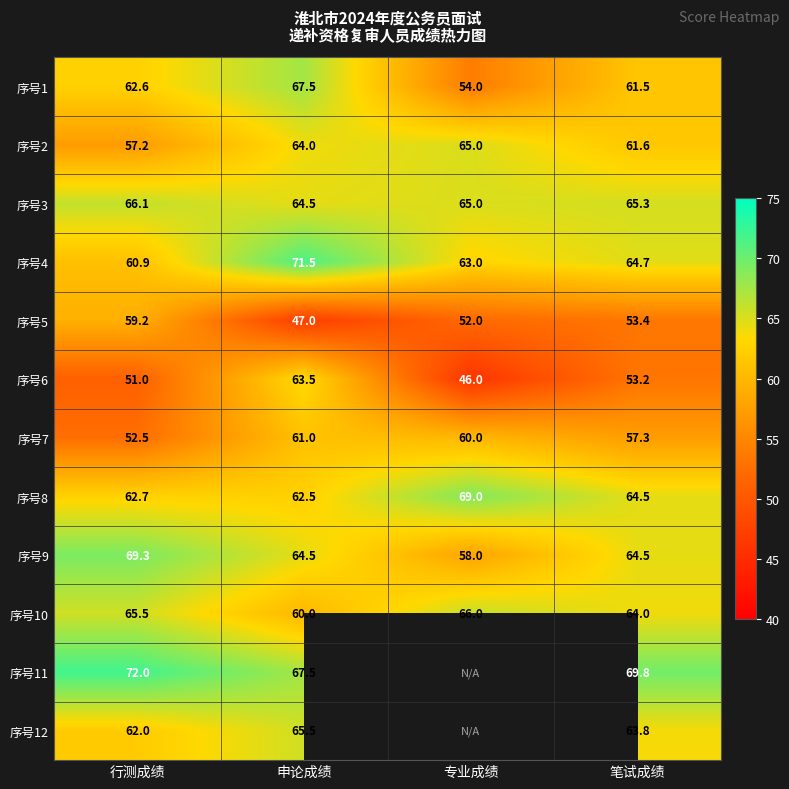

How many data points in 序号6 are above 53?

2